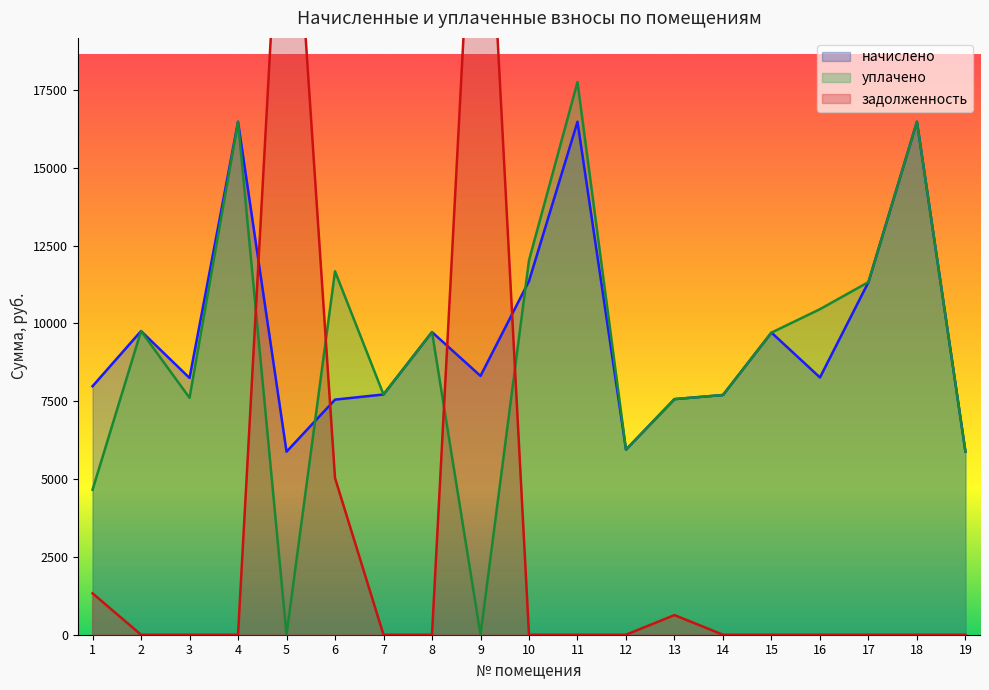

Where is начислено nearest to the value 11178?

17